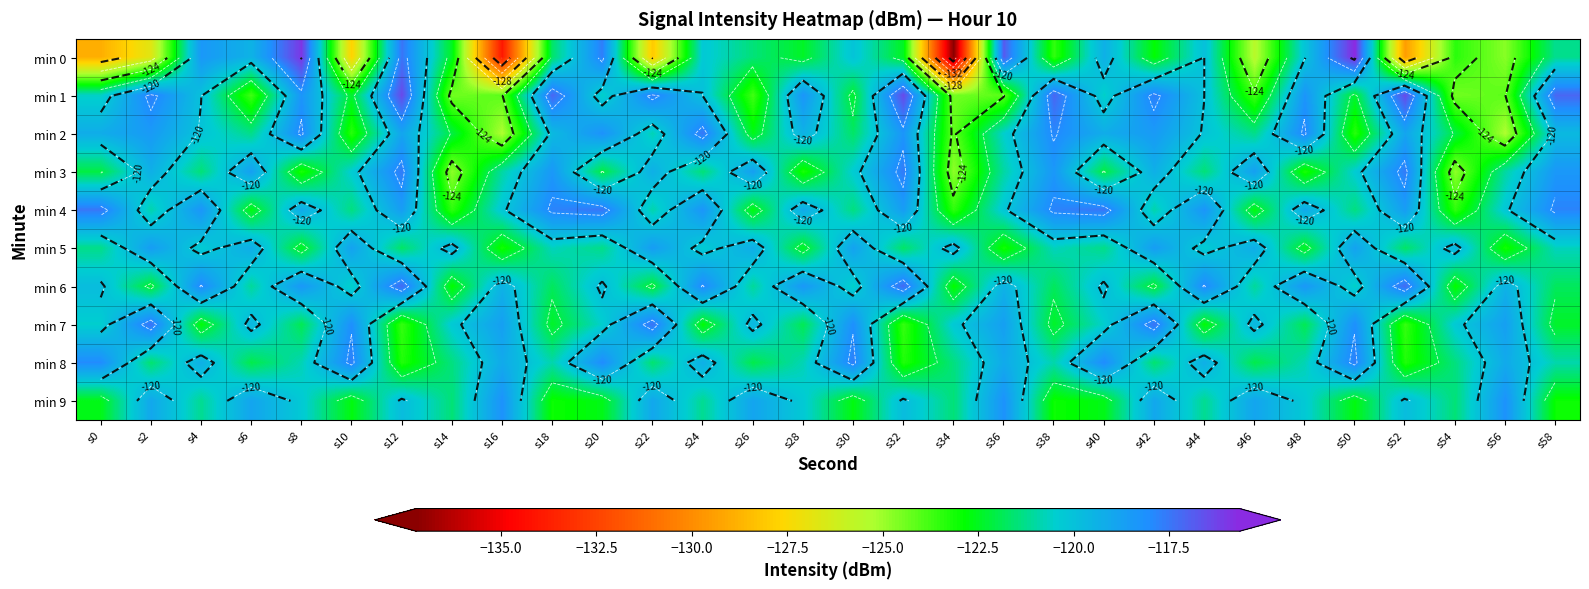

True or false: min 0 has a value of -122.4 at s28.

True